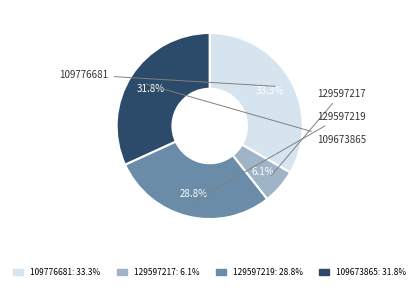

Count the number of slices in the pie.

4